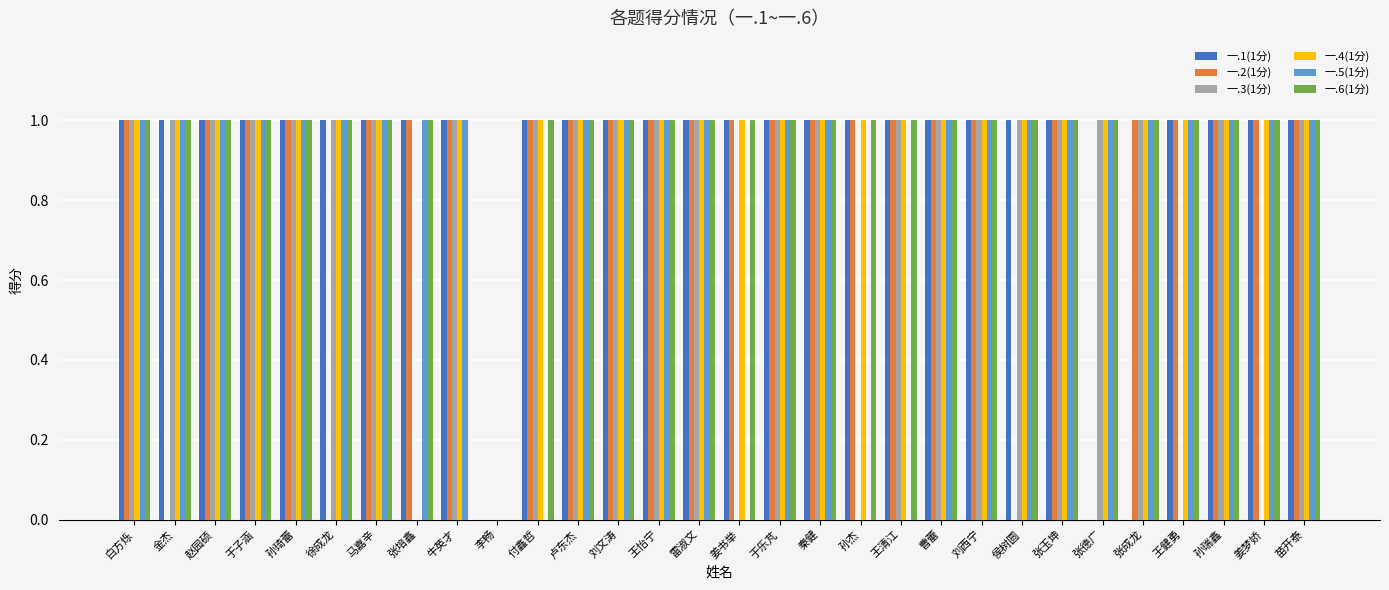

What is the total value across all series at 张德广?

4